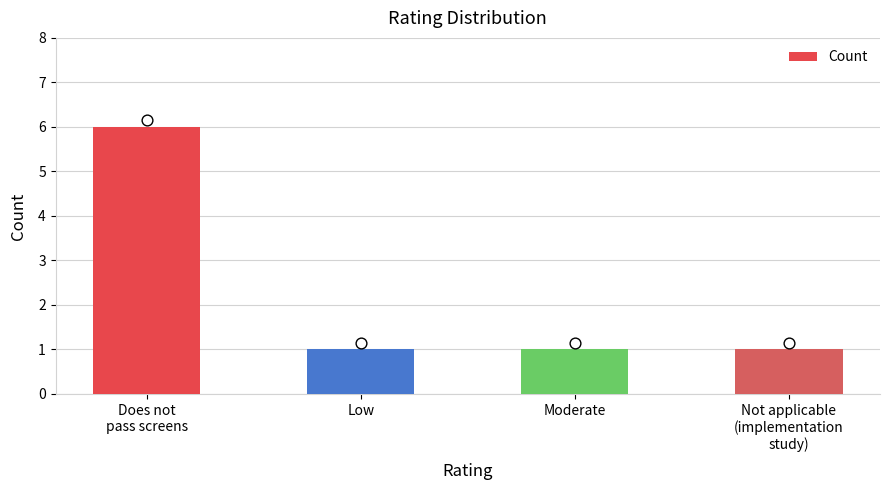

What is the change in value from Does not
pass screens to Not applicable
(implementation
study)?

-5